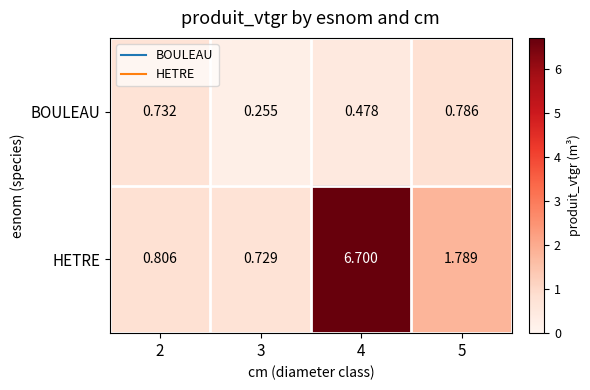

Which series has the widest spread of values?

HETRE